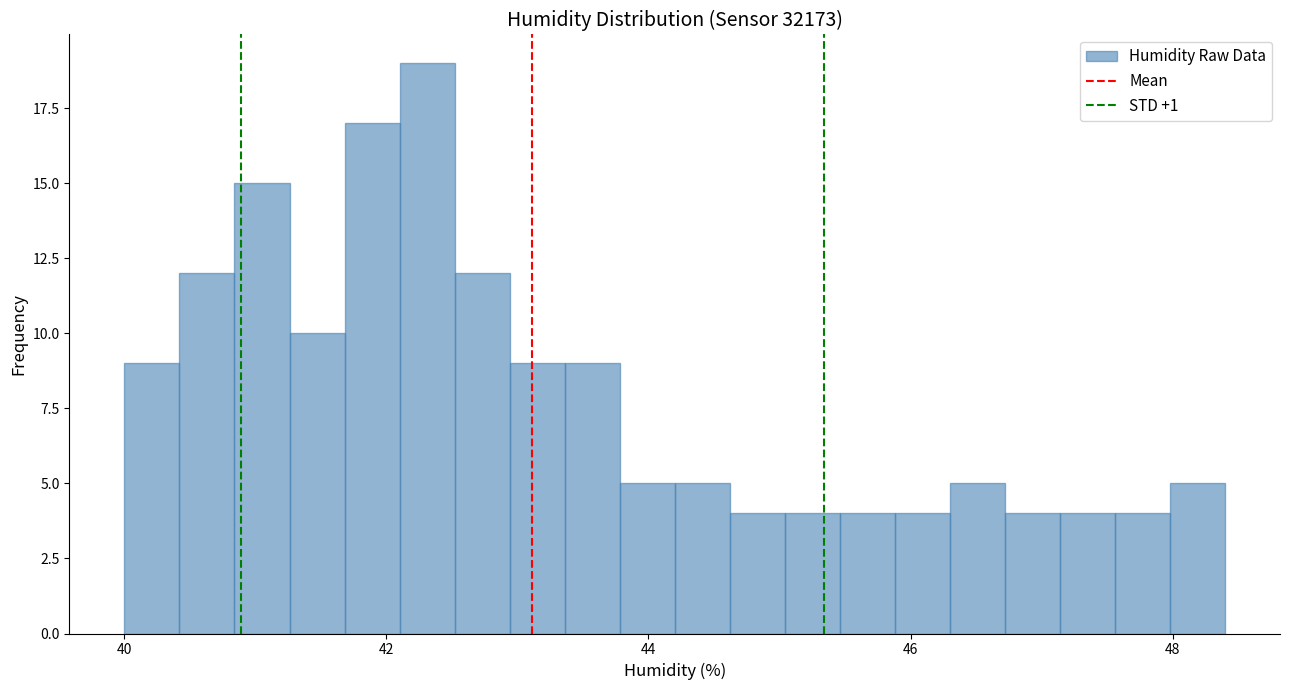

Read against the x-axis, roughly where is the centre of the tallest bar?

42.4